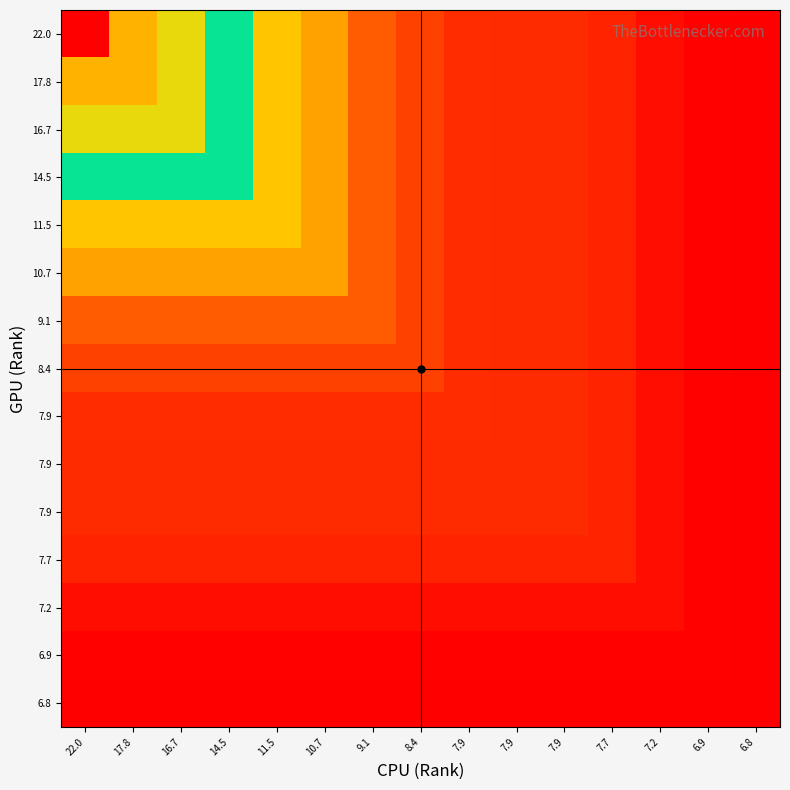

Count the number of categories in the chart.

15